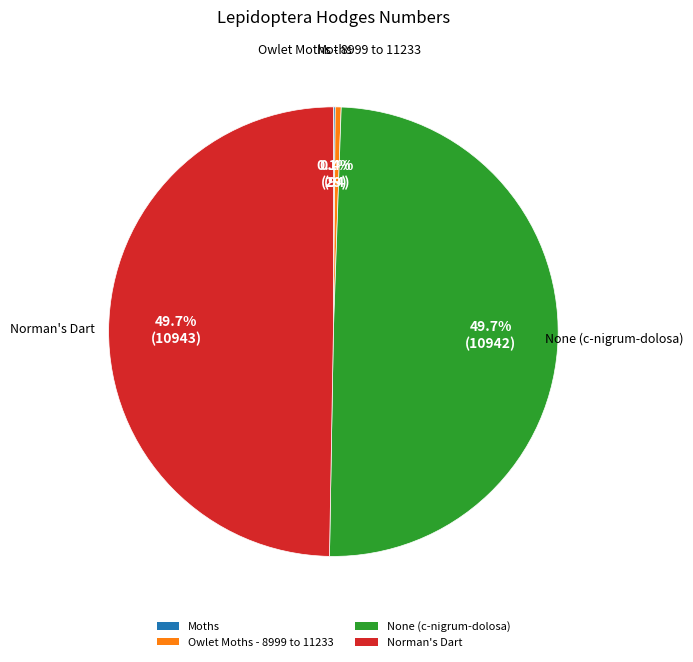

To the nearest percent, what portion does None (c-nigrum-dolosa) represent?

50%